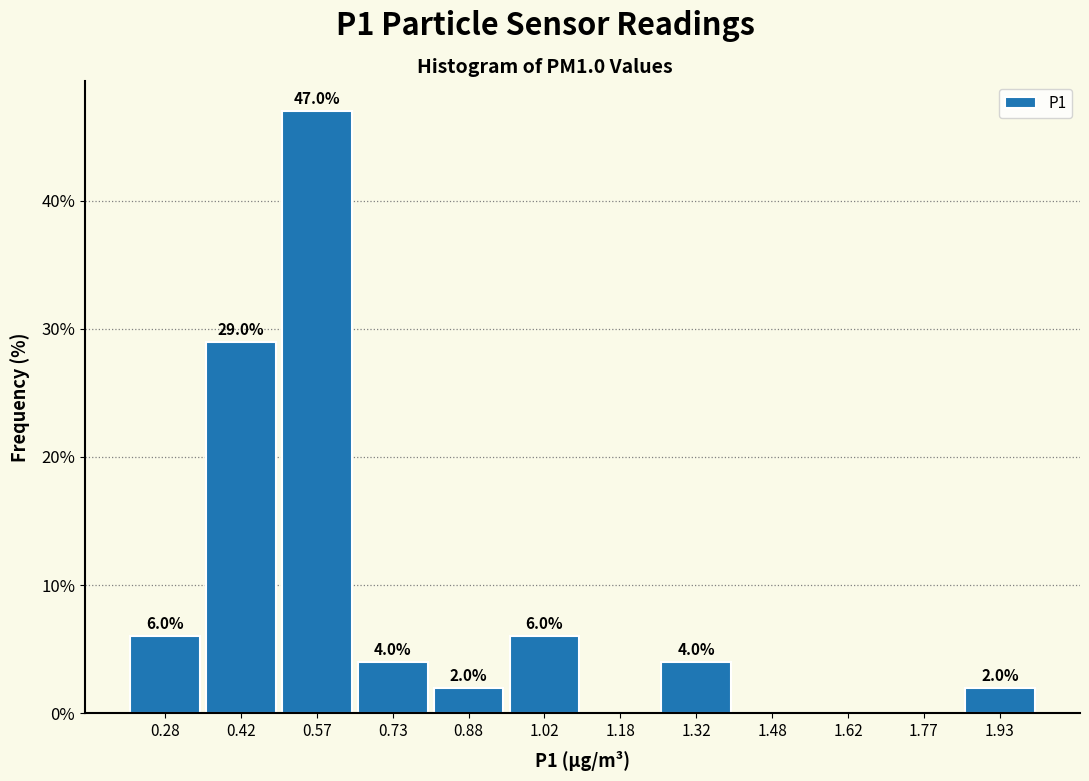

Which range on the x-axis has the tallest bar?

0.50 to 0.65